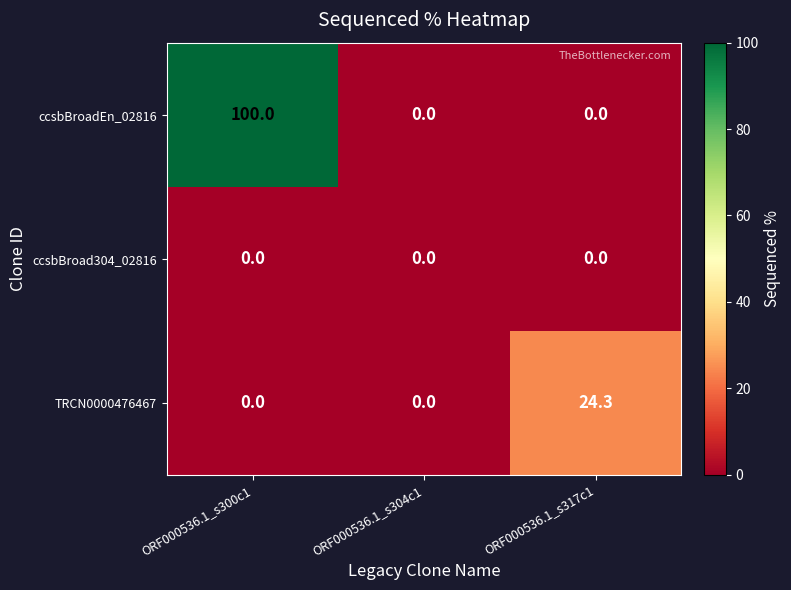

Which series changed the most between ORF000536.1_s300c1 and ORF000536.1_s304c1?

ccsbBroadEn_02816